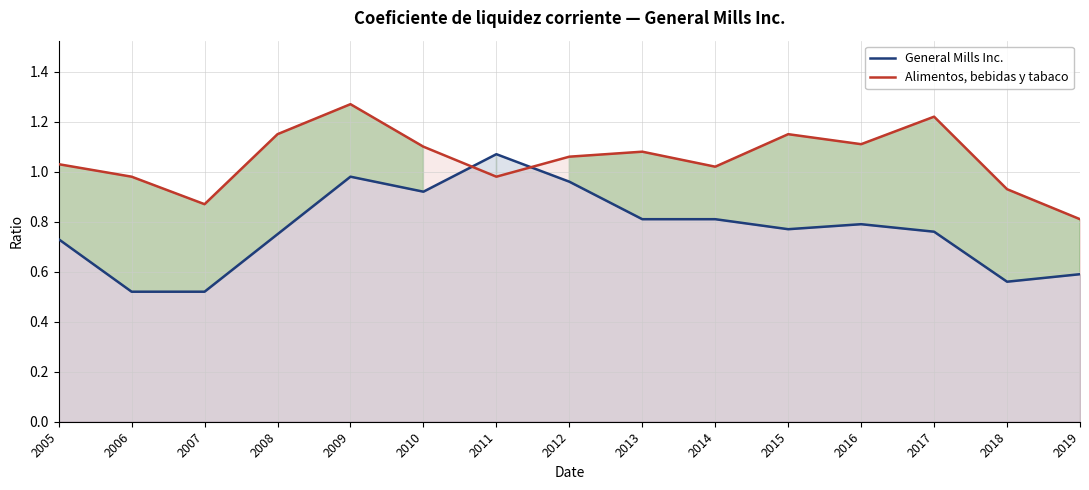

What is the difference between the highest and lowest values at 2017?

0.5